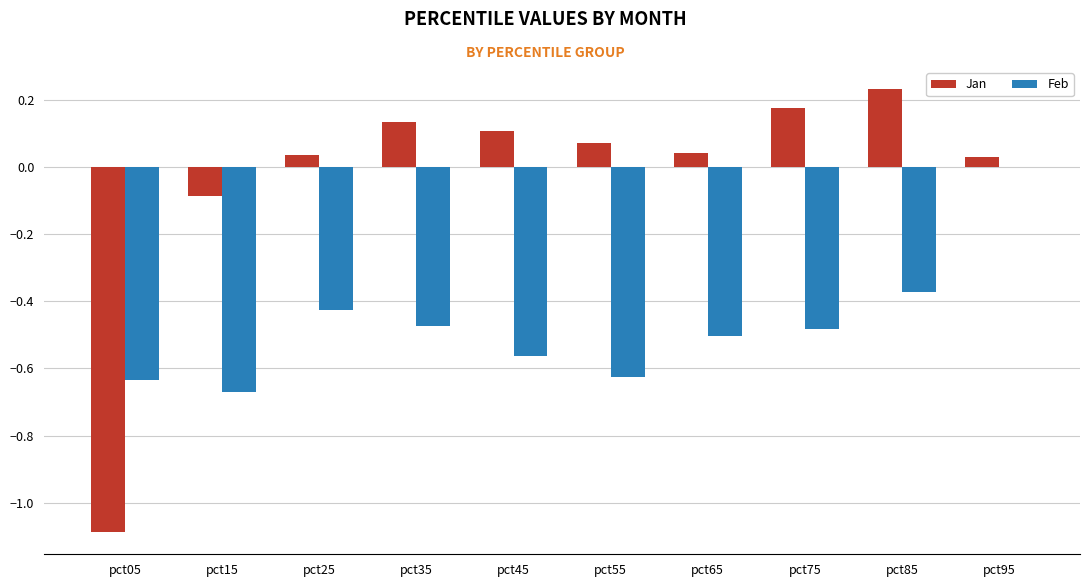

Is it true that Feb equals -0.1 at pct85?

False